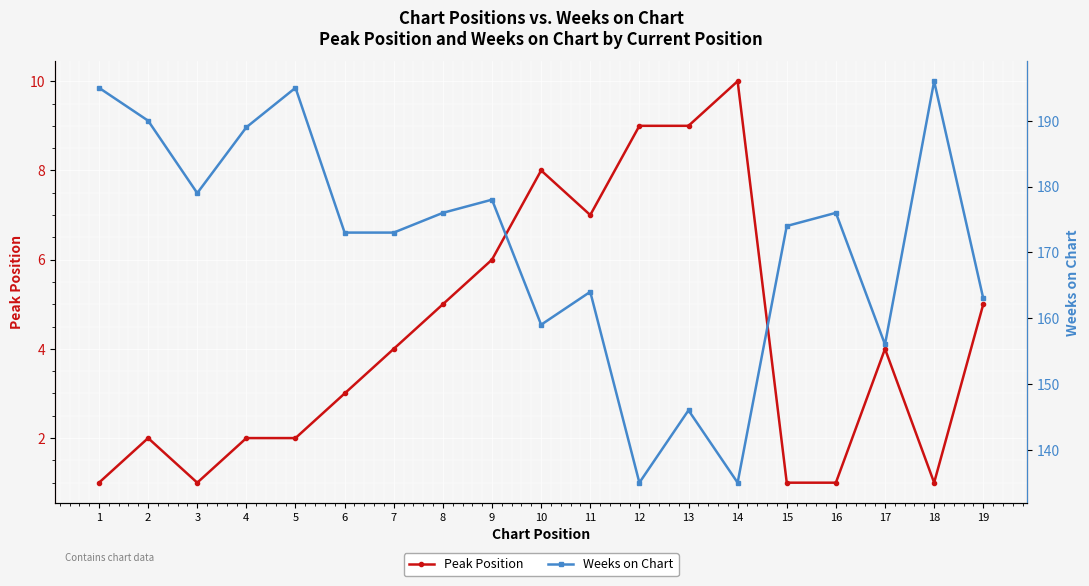

Is it true that Peak Position equals 2 at 17?

False